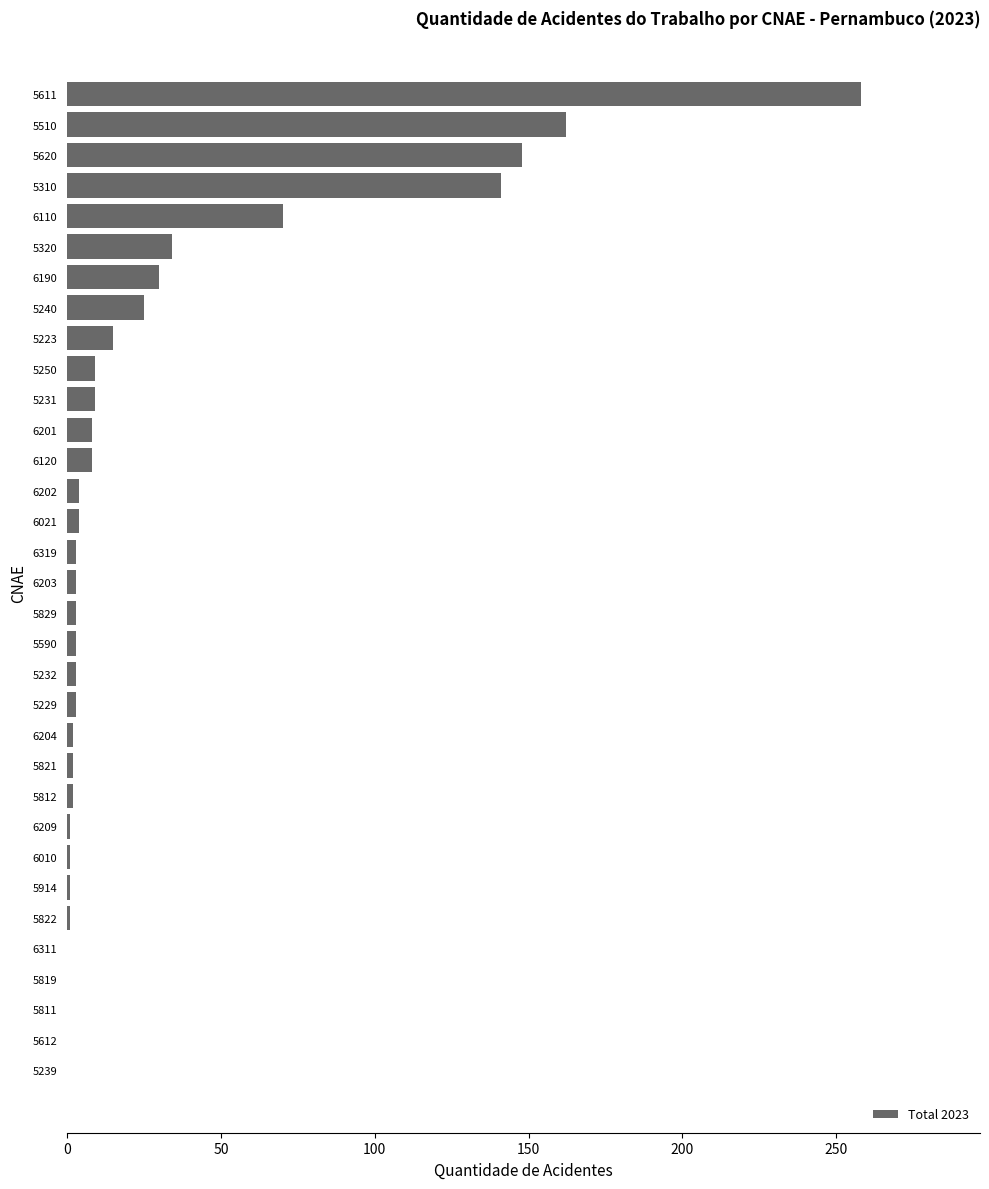

Where is the data nearest to the value 129?

5310